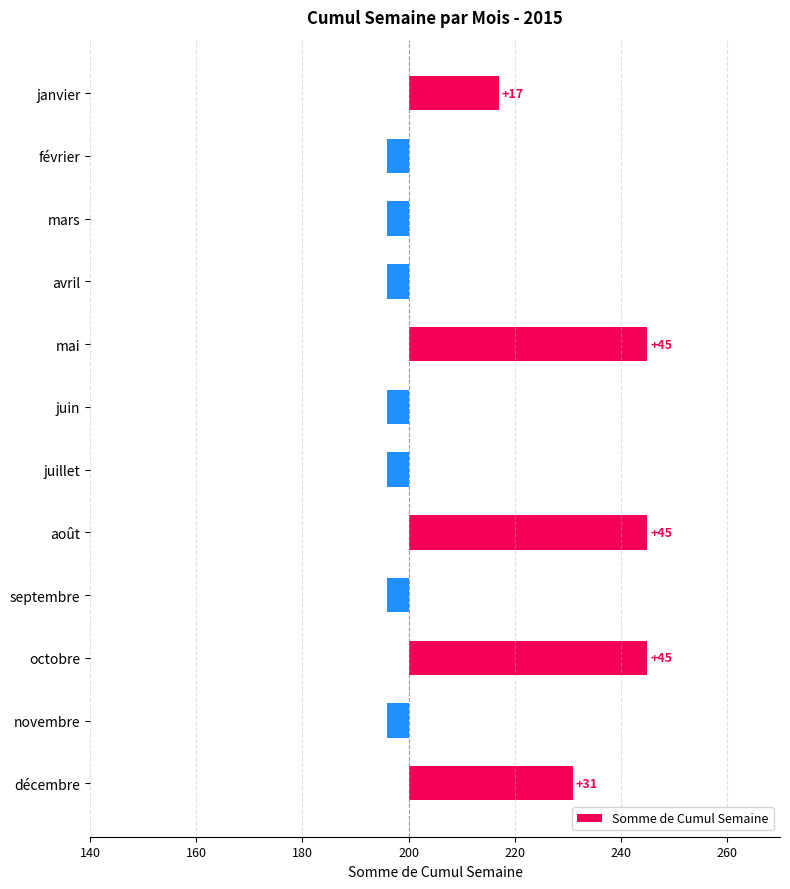

How many bars are there in total?

12